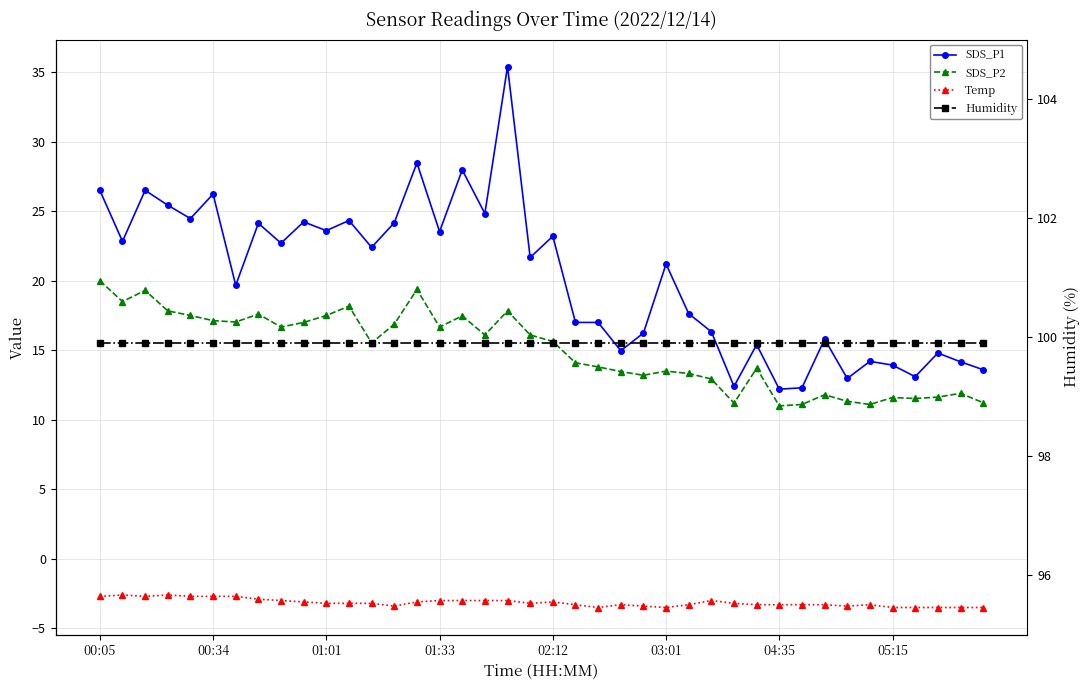

True or false: Temp and Humidity cross at least once.

False